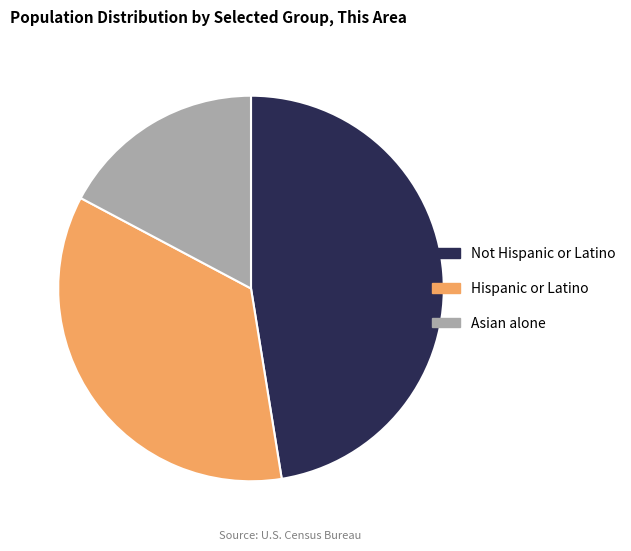

Which category has the smallest portion of the pie?

Asian alone